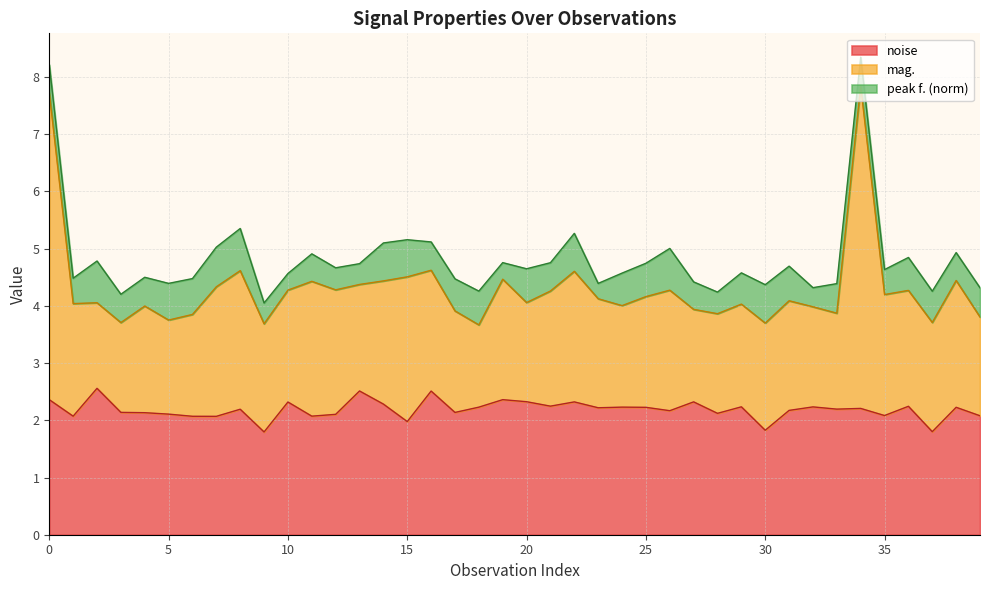

What is the approximate value of noise at 30?

1.8